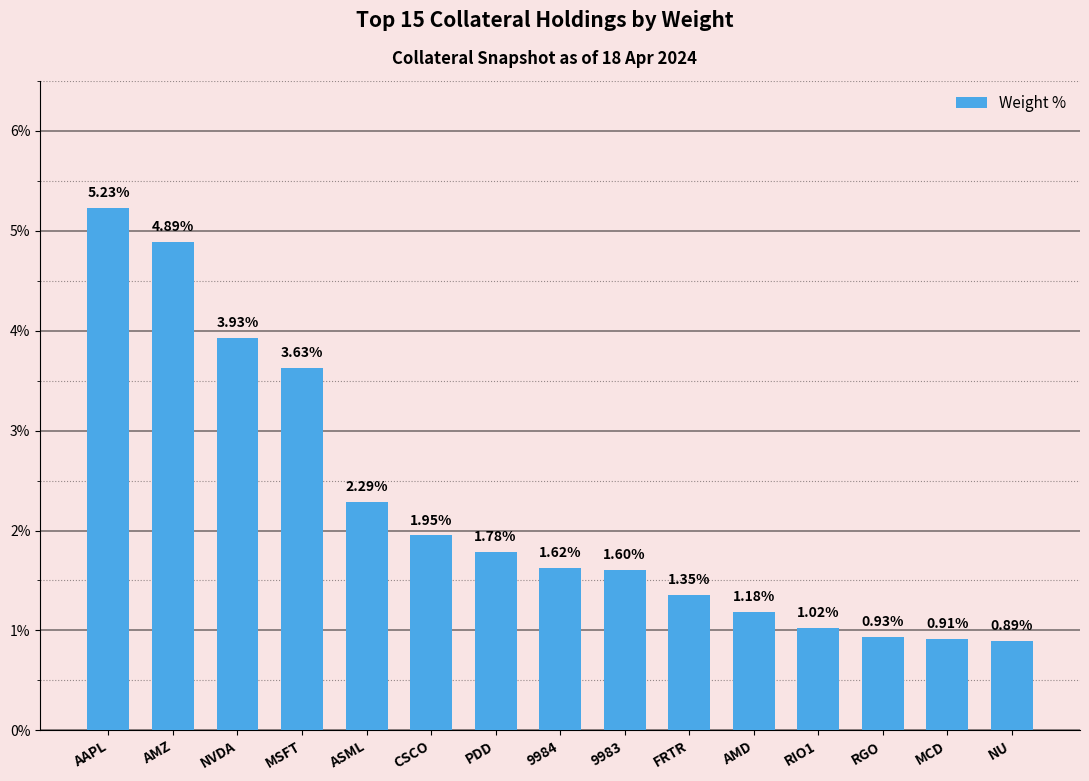

What is the sum of all values?

33.2